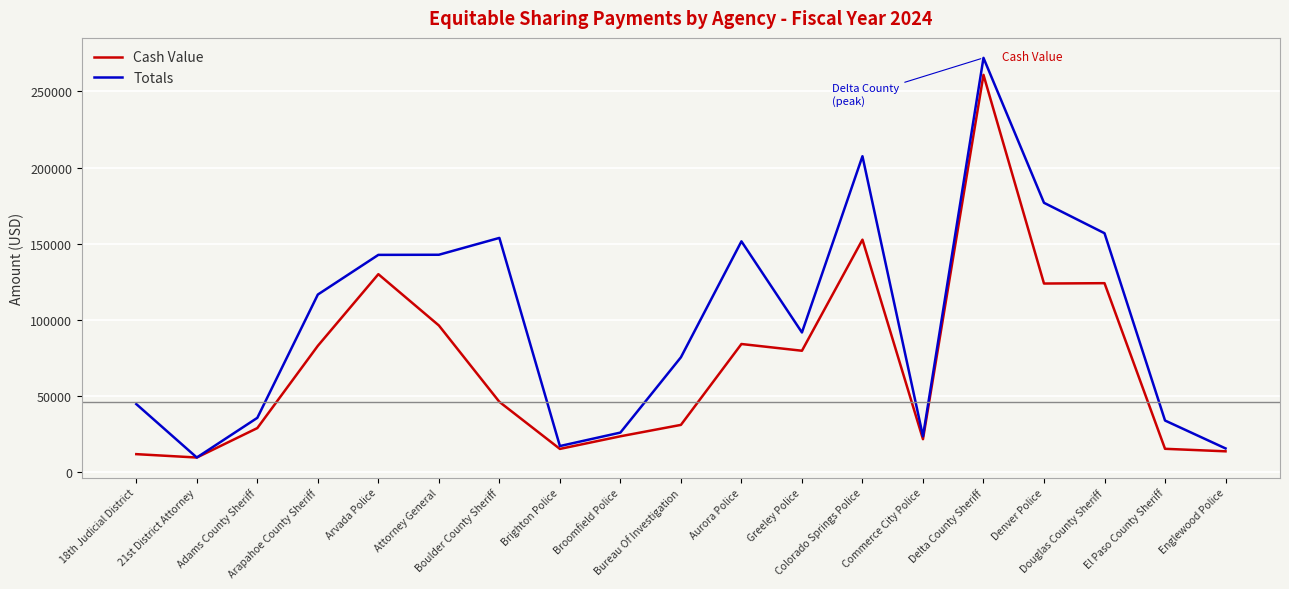

What is the total value across all series at Adams County Sheriff?

64854